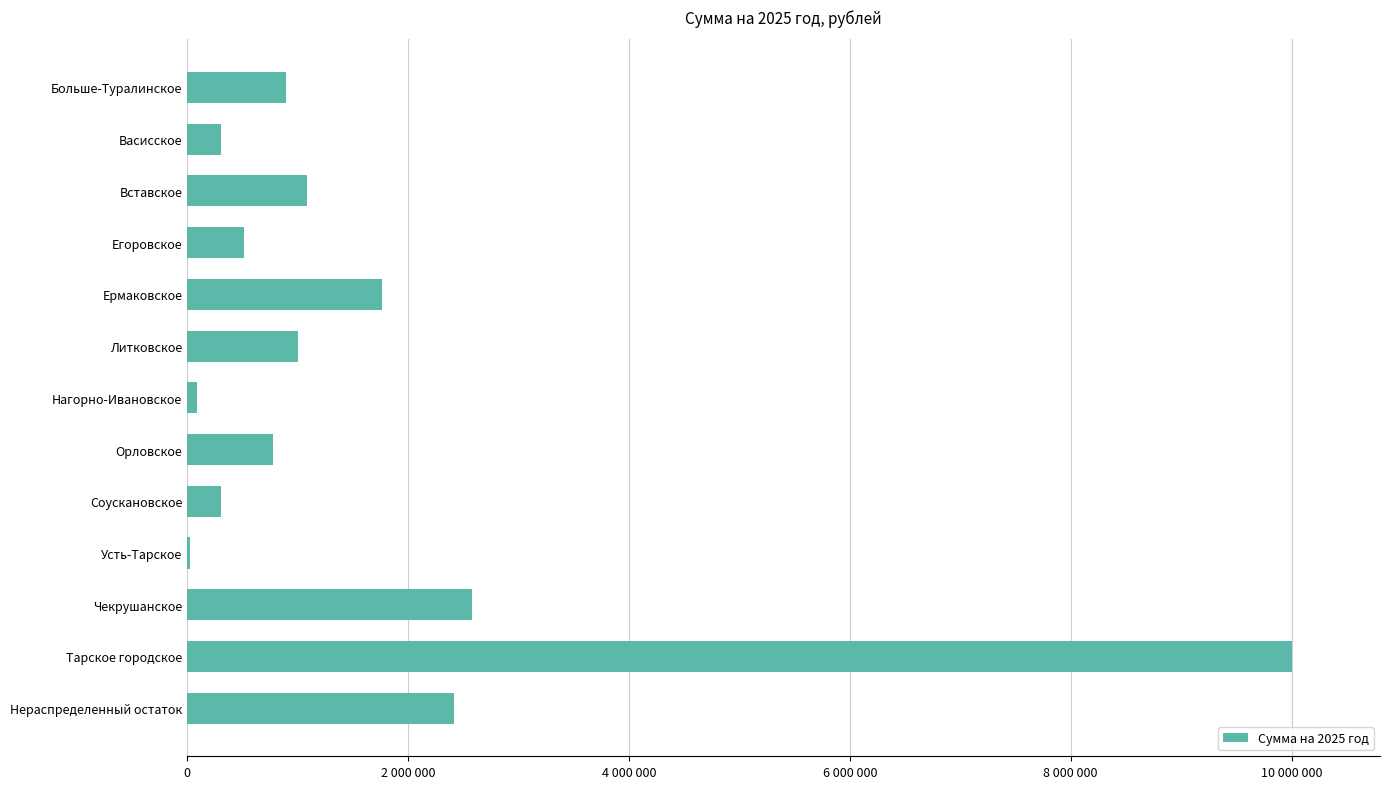

Are the bars horizontal?

Yes